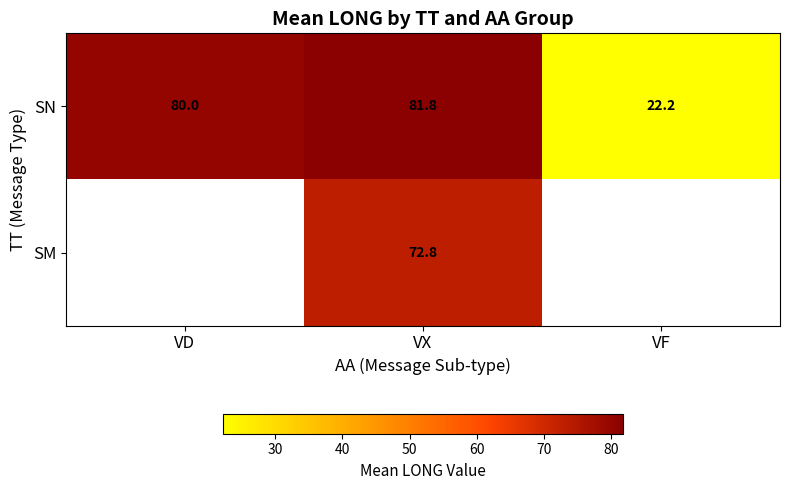

Is the value of SN at VD greater than the value of SM at VX?

Yes